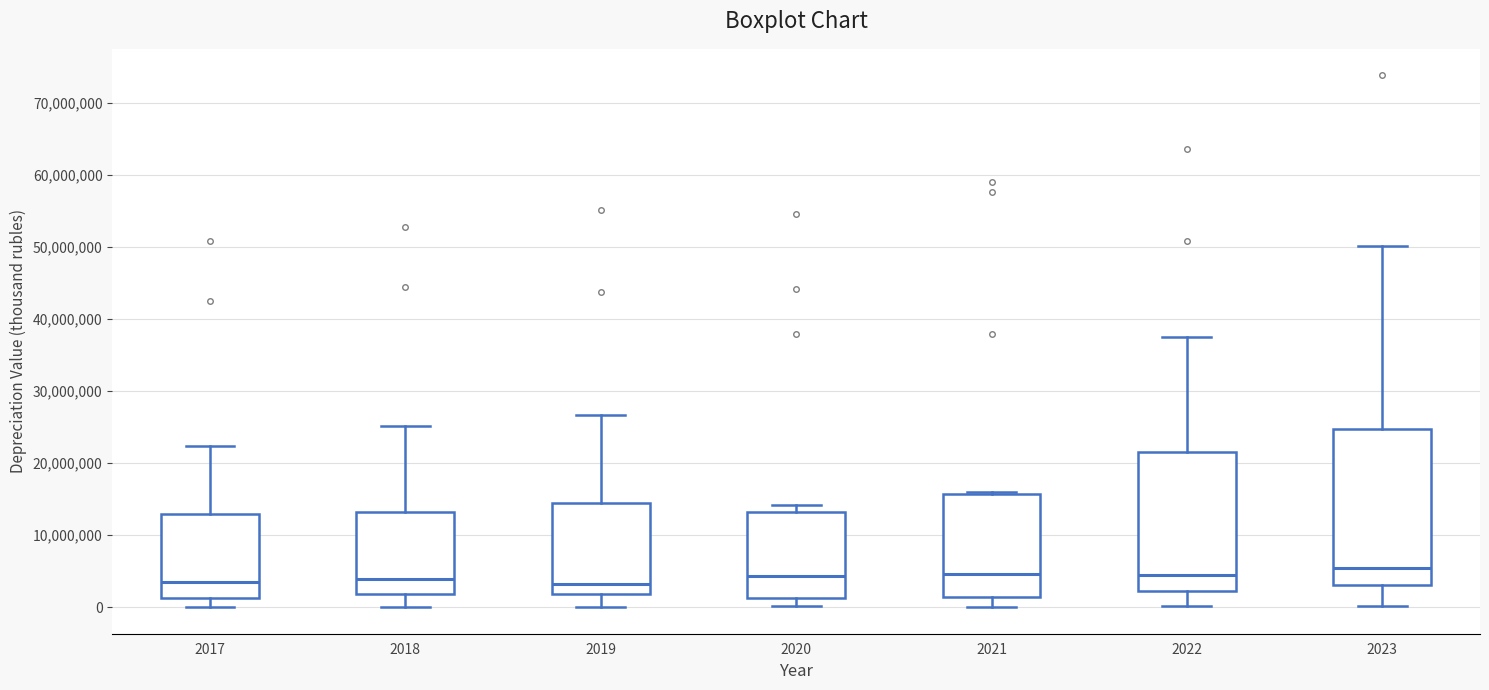

Comparing the boxes themselves (not the whiskers), which one is the tallest?

2023